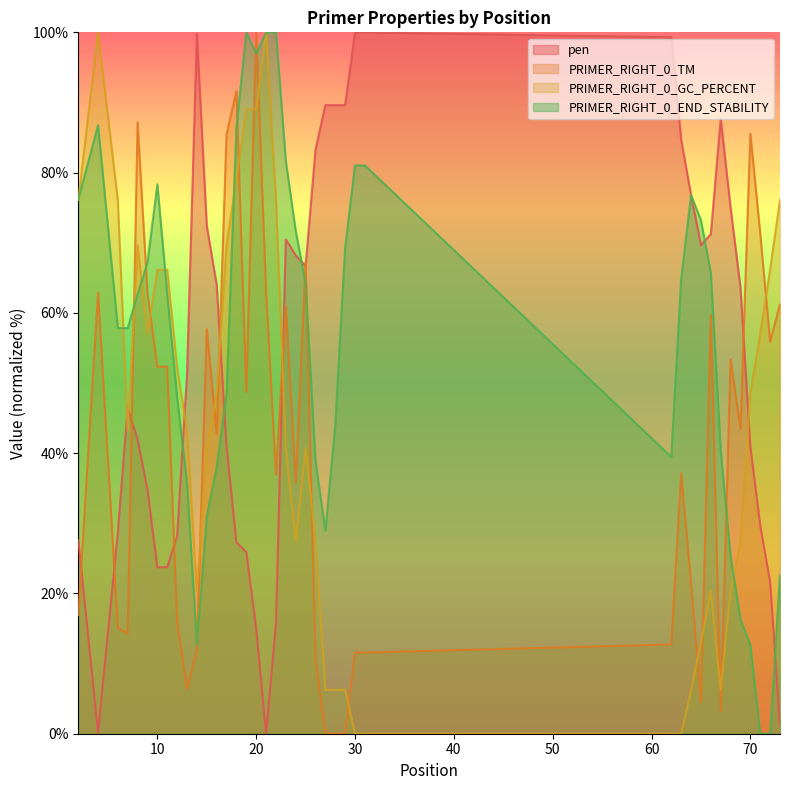

Rank the series by their maximum value, from highest to lowest.

pen, PRIMER_RIGHT_0_TM, PRIMER_RIGHT_0_GC_PERCENT, PRIMER_RIGHT_0_END_STABILITY